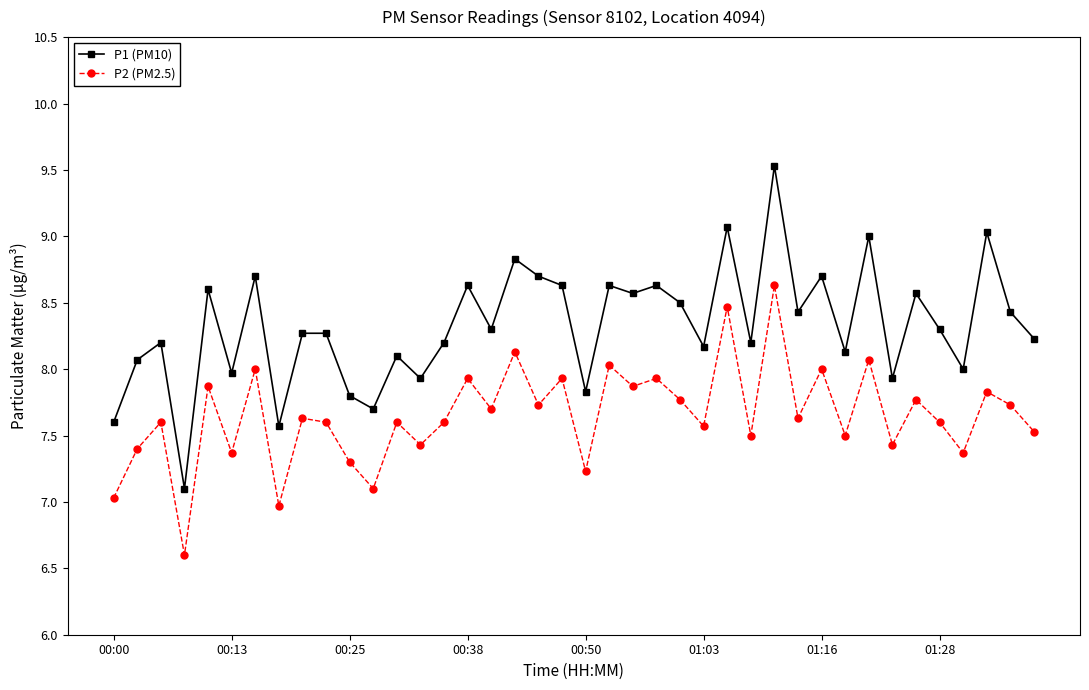

How many interior local valleys does the P1 (PM10) series have?

14